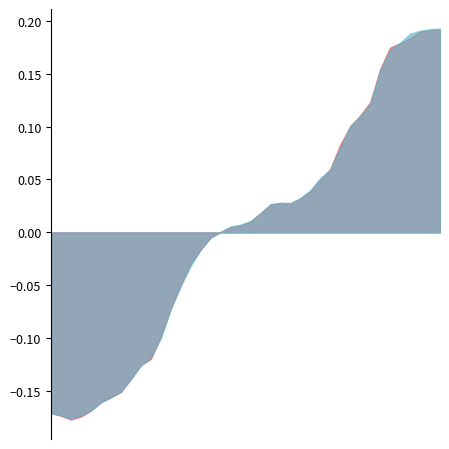

What is the difference between the maximum and minimum values in the Temp1 series?

0.4